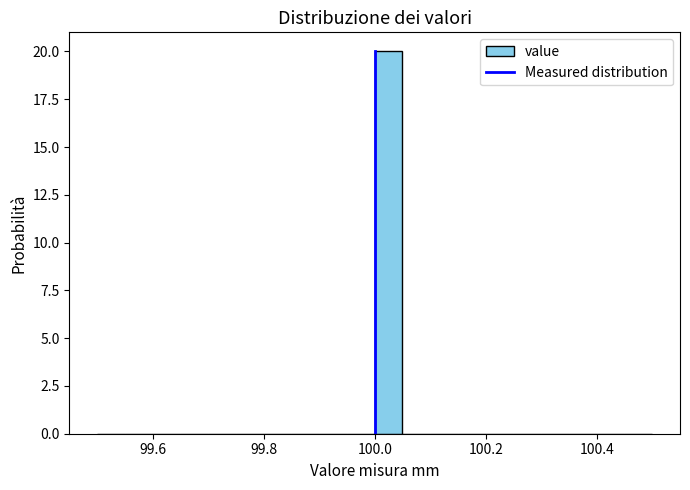

Around what value on the x-axis is the tallest bar? Give the approximate position of its centre, as read against the axis.

100.02